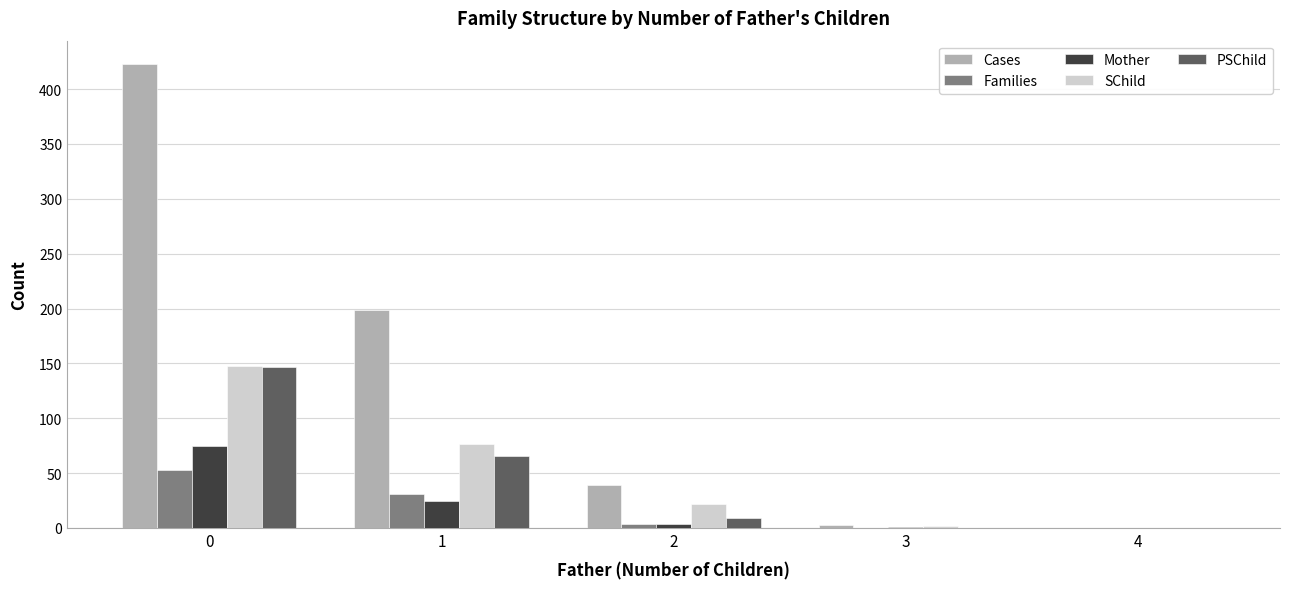

Between 2 and 4, which series saw the biggest shift?

Cases